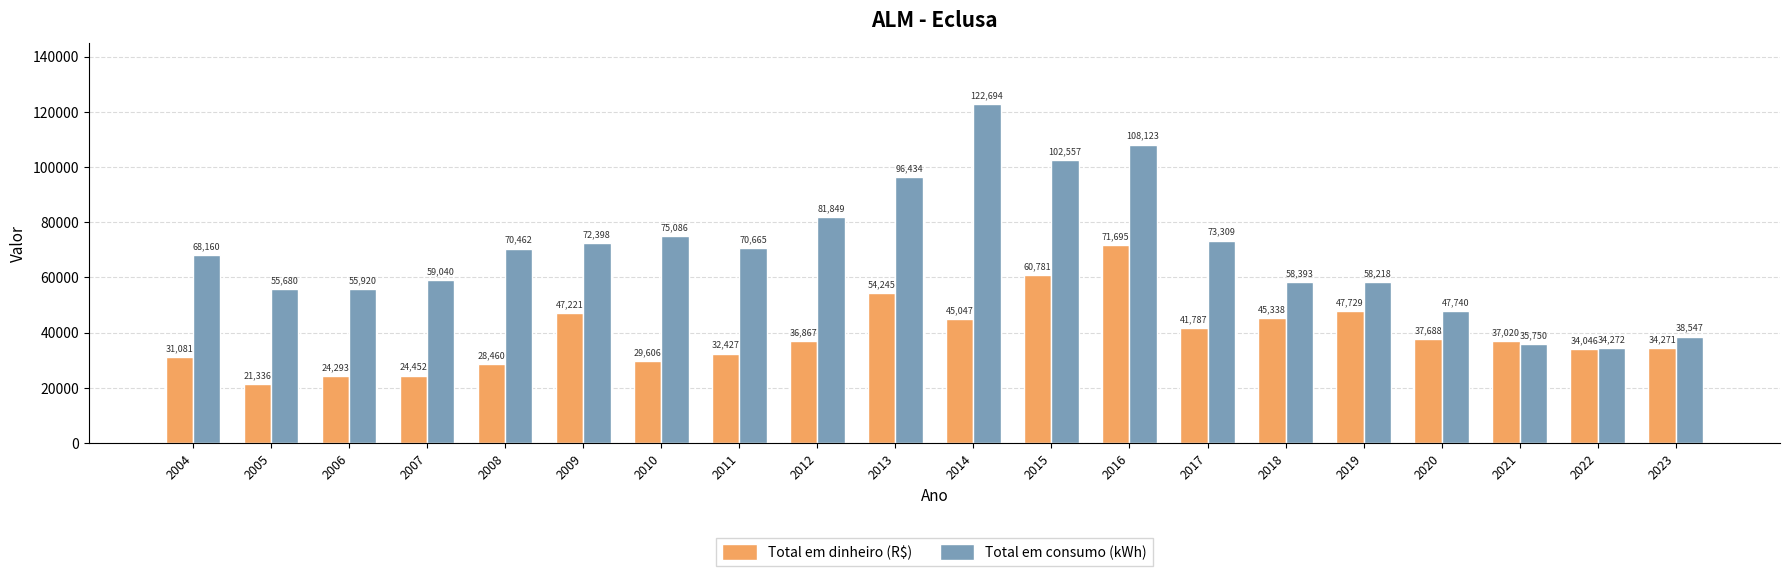

Where is Total em consumo (kWh) nearest to the value 78483?

2012